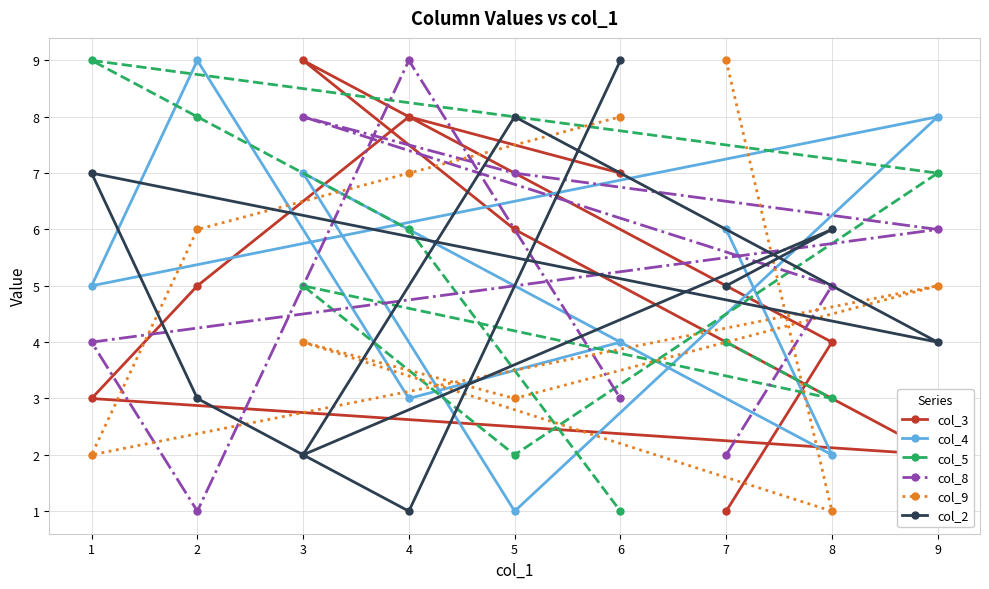

Where is col_2 nearest to the value 5?

7